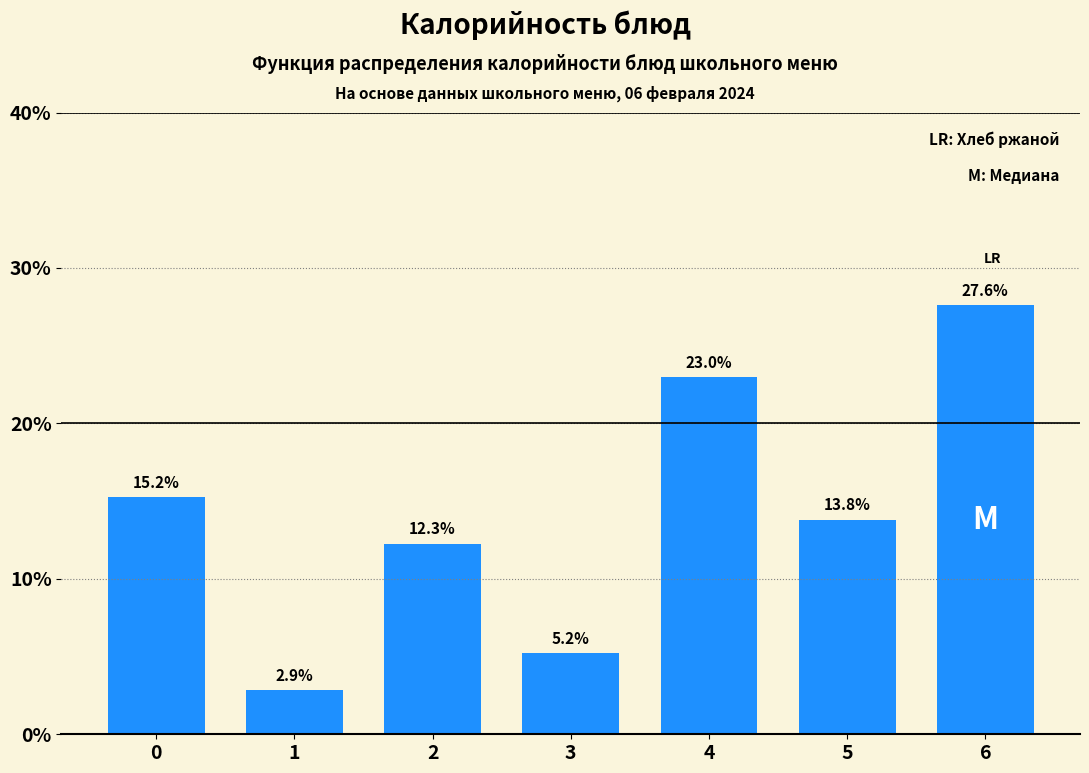

Reading left to right, what are all the values shown in this chart?

0=15.2	1=2.9	2=12.3	3=5.2	4=23.0	5=13.8	6=27.6